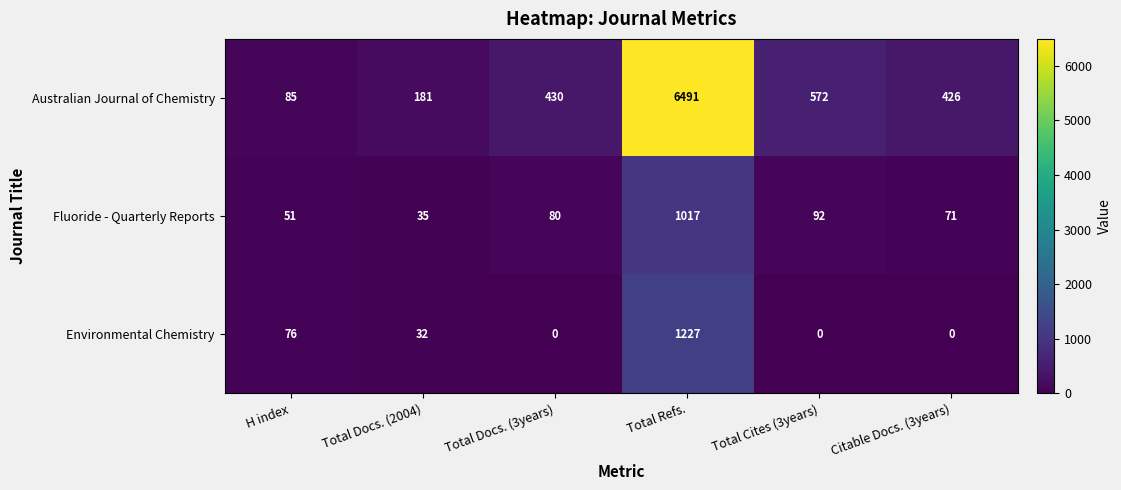

What is the difference between the Australian Journal of Chemistry values at Citable Docs. (3years) and Total Docs. (2004)?

245